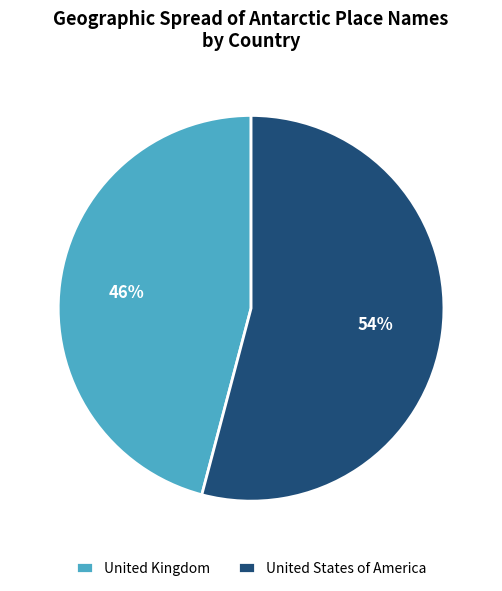

Which has a higher value, United Kingdom or United States of America?

United States of America